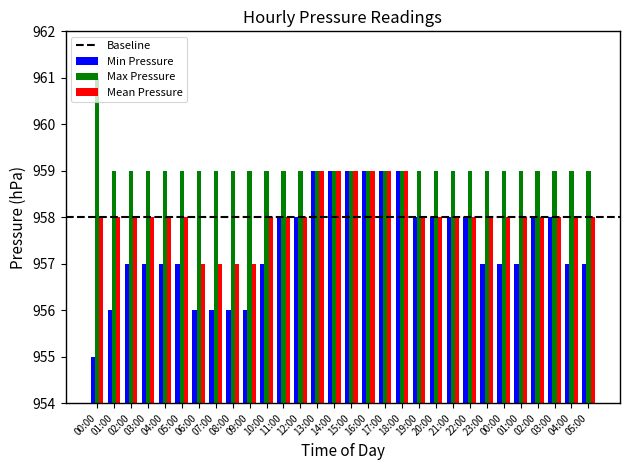

How many groups of bars are there?

30